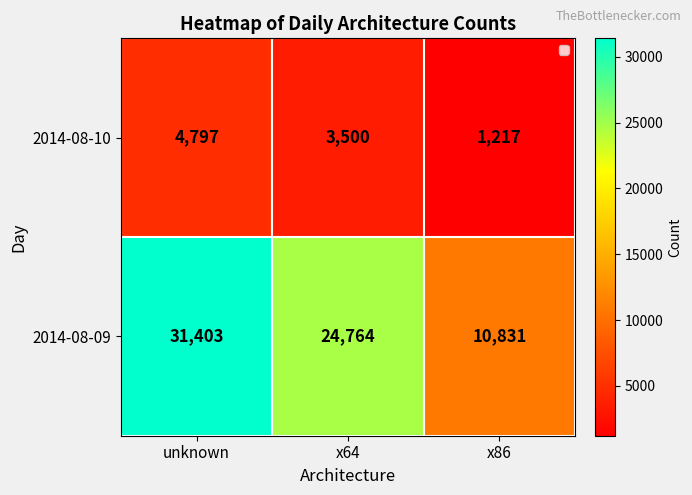

How many 2014-08-10 values are between 1217 and 4797?

3